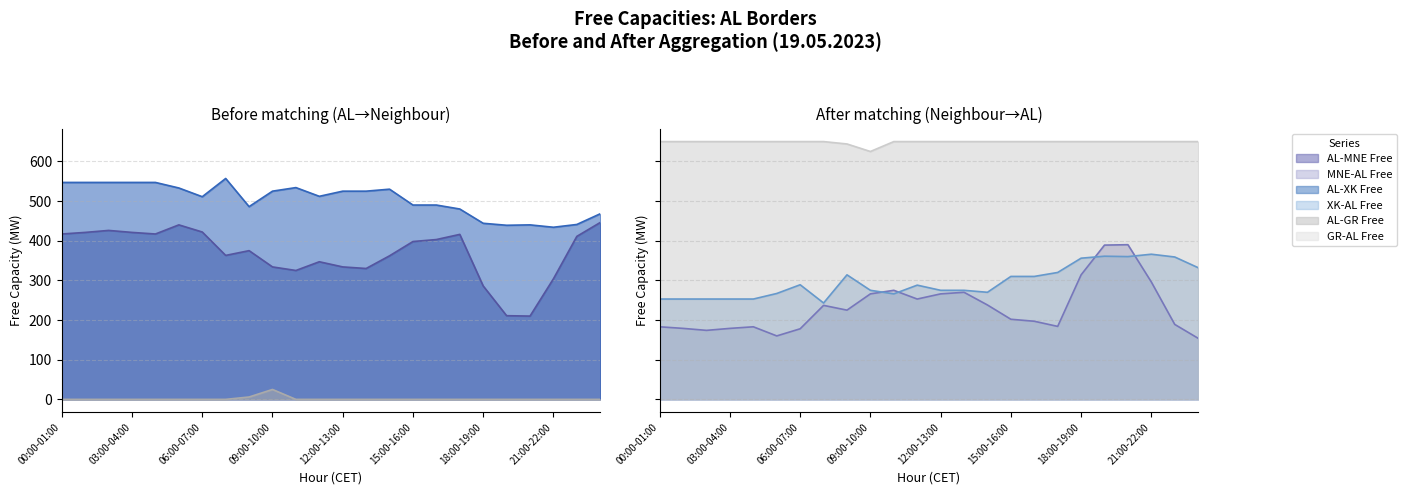

Between 08:00-09:00 and 21:00-22:00, which series saw the biggest shift?

AL-MNE Free (AL-MNE)